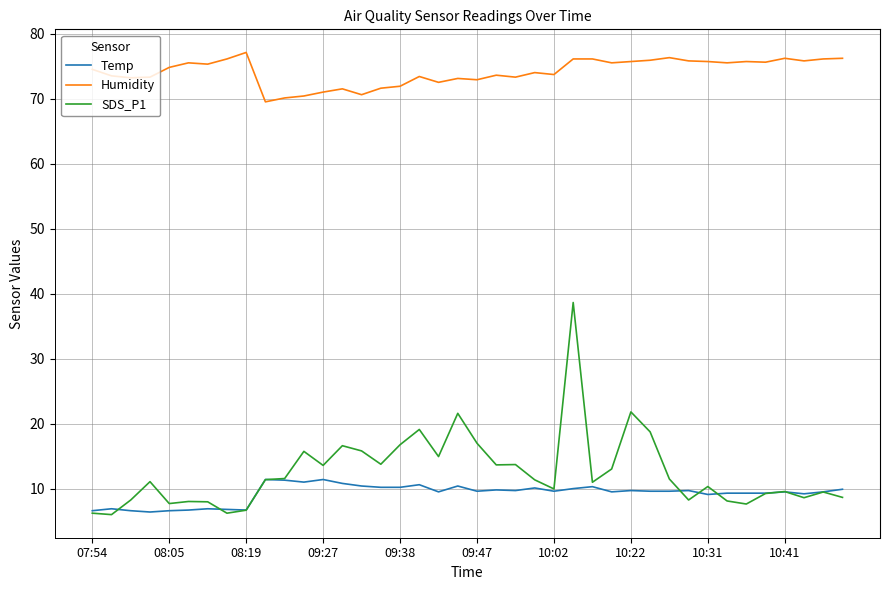

Which series ends up on top after the final intersection of Temp and SDS_P1?

Temp